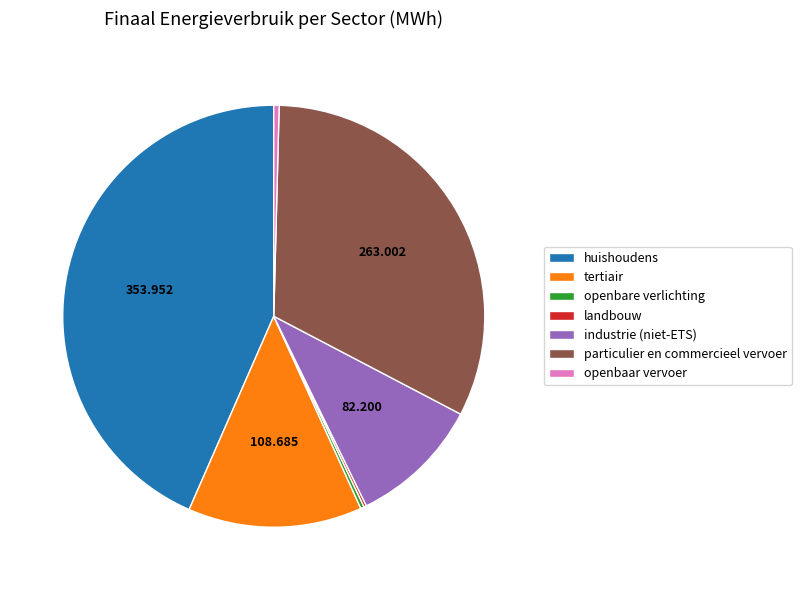

Does huishoudens account for over 50% of the chart?

No